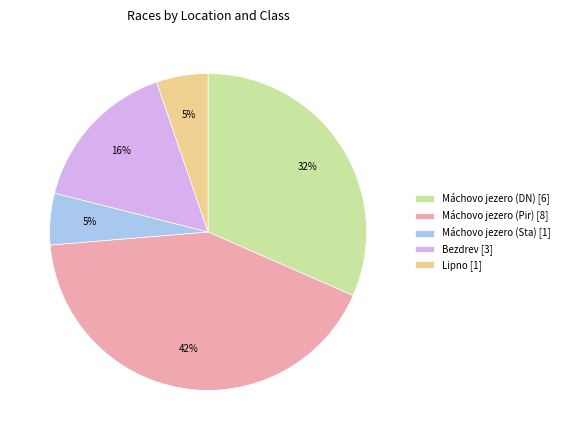

To the nearest percent, what percentage of the pie is Máchovo jezero (Sta) [1]?

5%